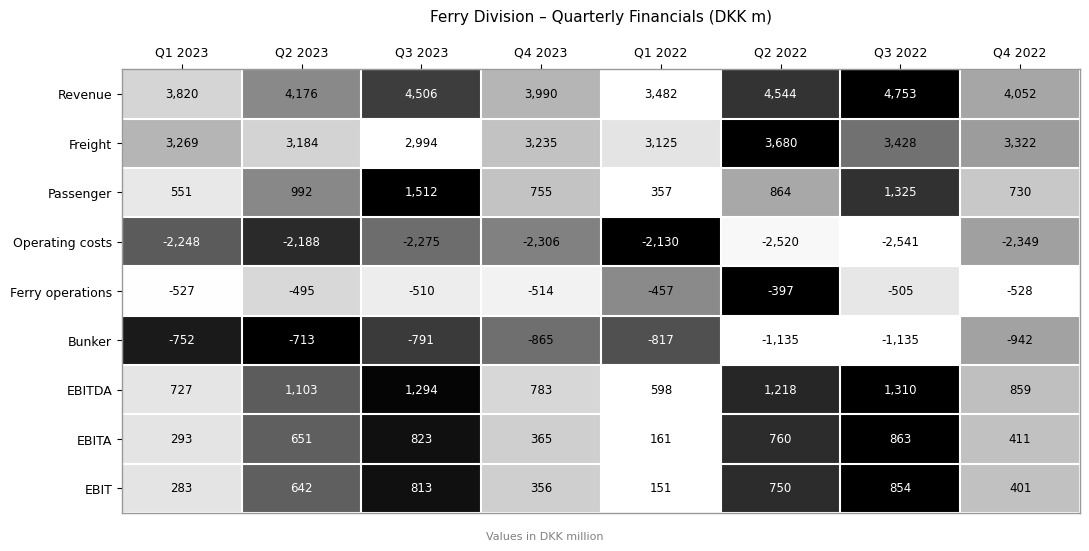

Which series has the widest spread of values?

Revenue